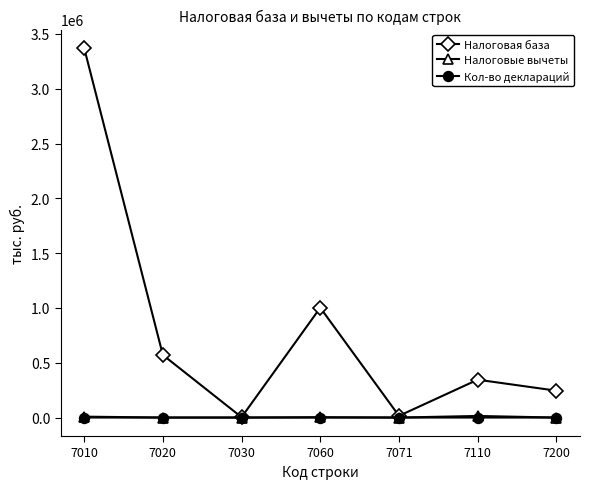

How many series are shown in this chart?

3